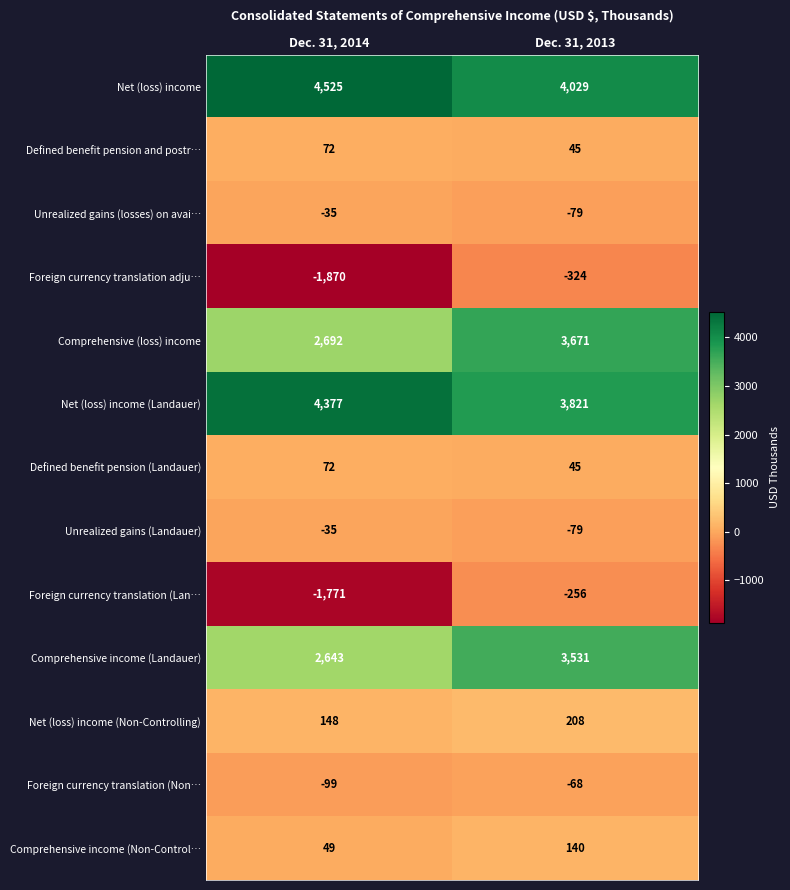

What value does the Comprehensive (loss) income series have at Dec. 31, 2014?

2692